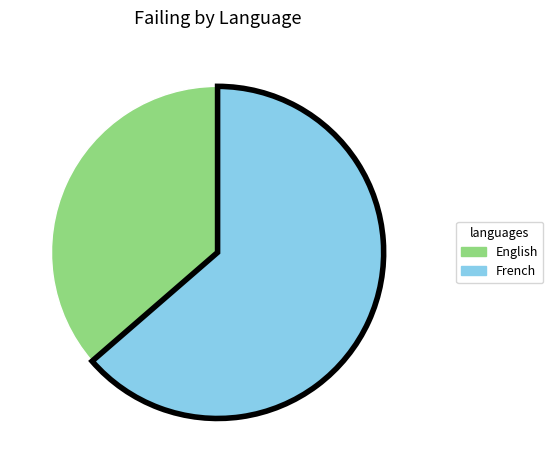

Is there any slice that represents more than half of the pie?

Yes